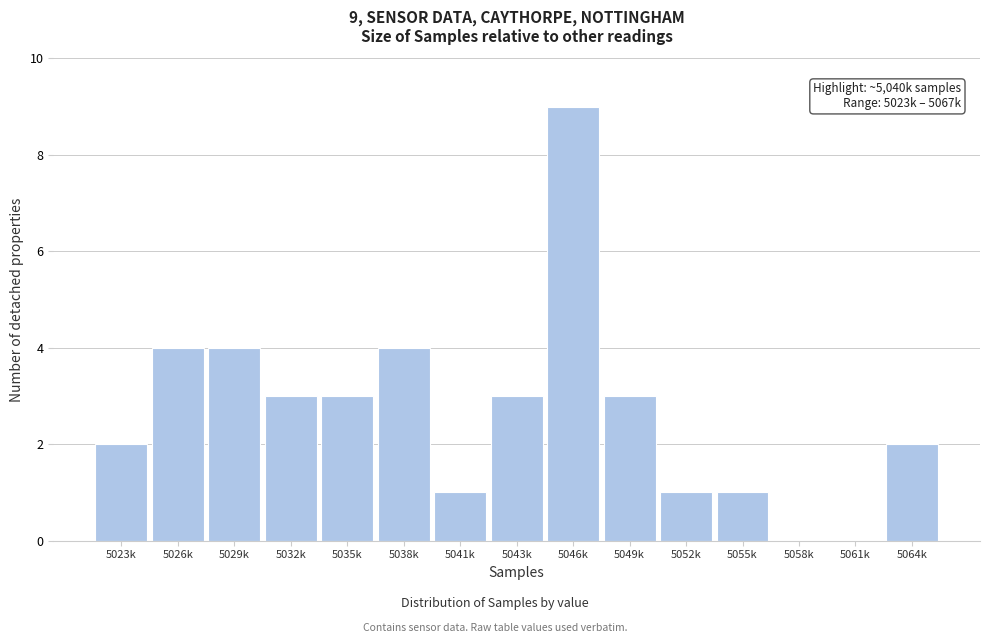

Reading right to left, what are all the values shown in this chart?

5064k=2	5061k=0	5058k=0	5055k=1	5052k=1	5049k=3	5046k=9	5043k=3	5041k=1	5038k=4	5035k=3	5032k=3	5029k=4	5026k=4	5023k=2